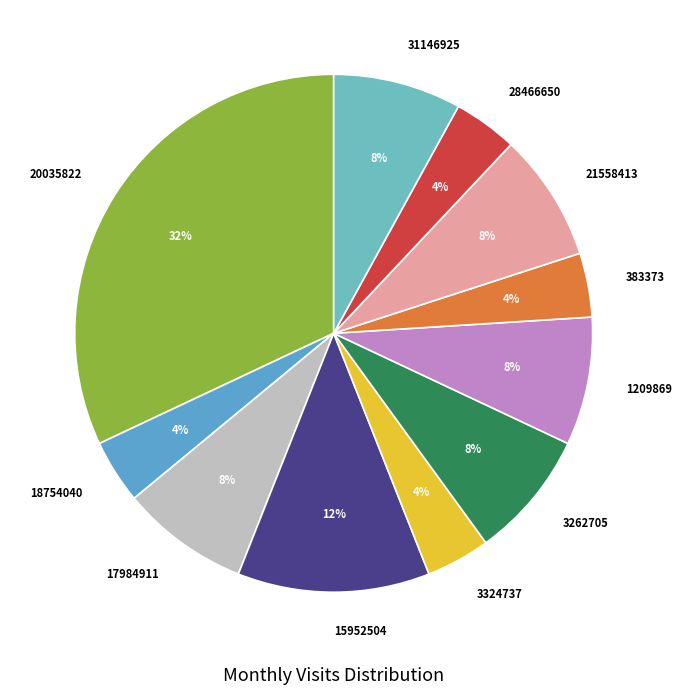

The 17984911 slice represents 23% of the pie. True or false?

False